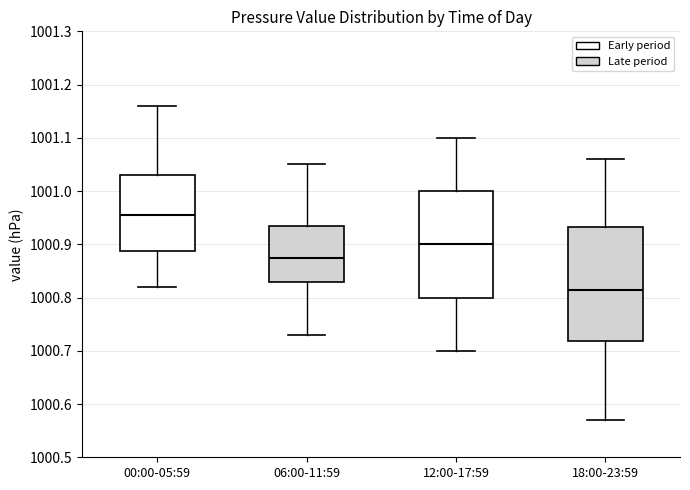

Reading left to right, read every box against the y-axis: the position of its median line, the range the box covers, and the ends of its whiskers. The values are not printed on the chart, so give them approximately, as read against the axis.

00:00-05:59: median 1000.96, box 1000.89 to 1001.03, whiskers 1000.82 to 1001.16
06:00-11:59: median 1000.88, box 1000.83 to 1000.94, whiskers 1000.73 to 1001.05
12:00-17:59: median 1000.90, box 1000.80 to 1001.00, whiskers 1000.70 to 1001.10
18:00-23:59: median 1000.82, box 1000.72 to 1000.93, whiskers 1000.57 to 1001.06